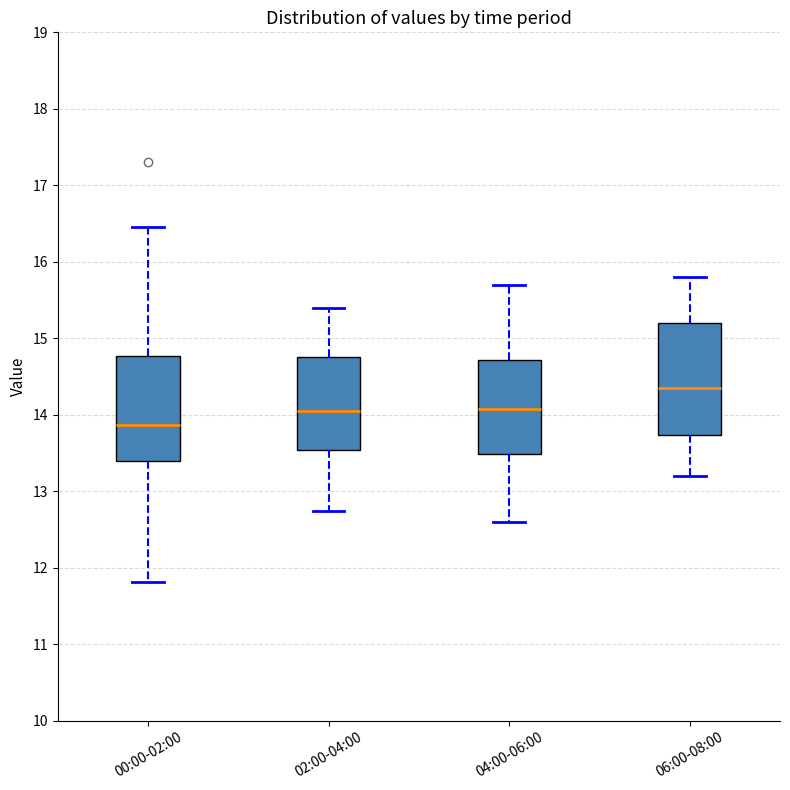

Which box's median line is the lowest?

00:00-02:00